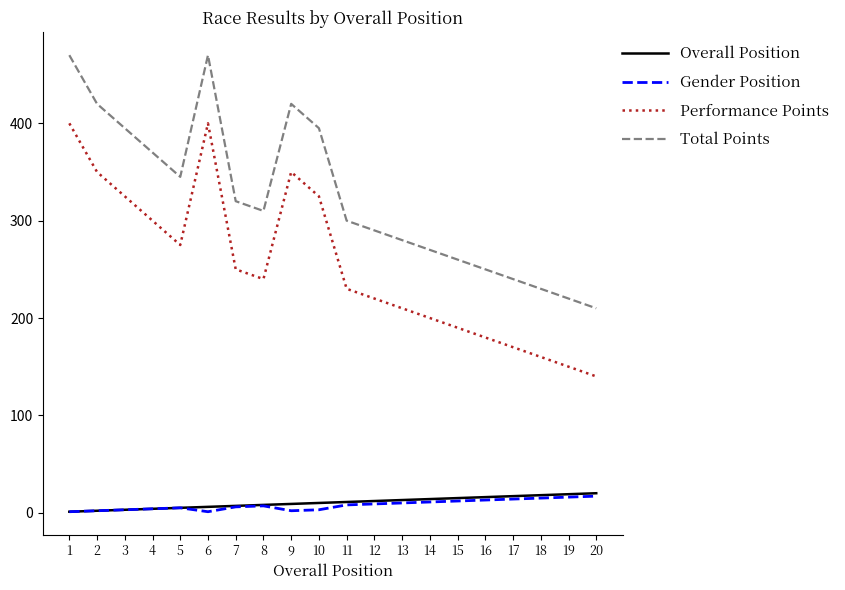

True or false: Total Points and Gender Position intersect in this chart.

False